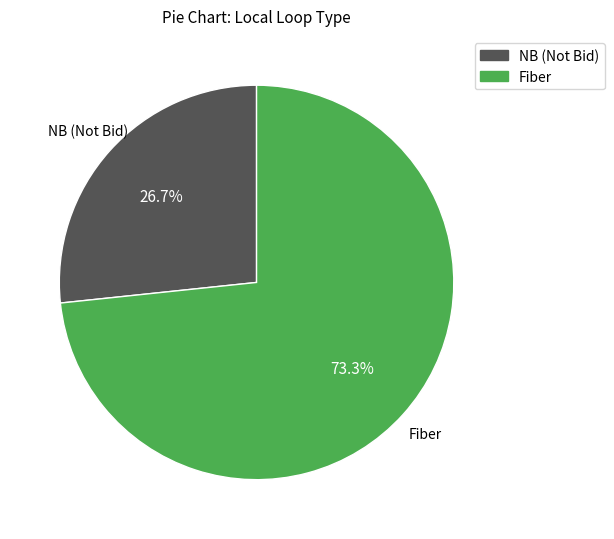

Count the number of slices in the pie.

2